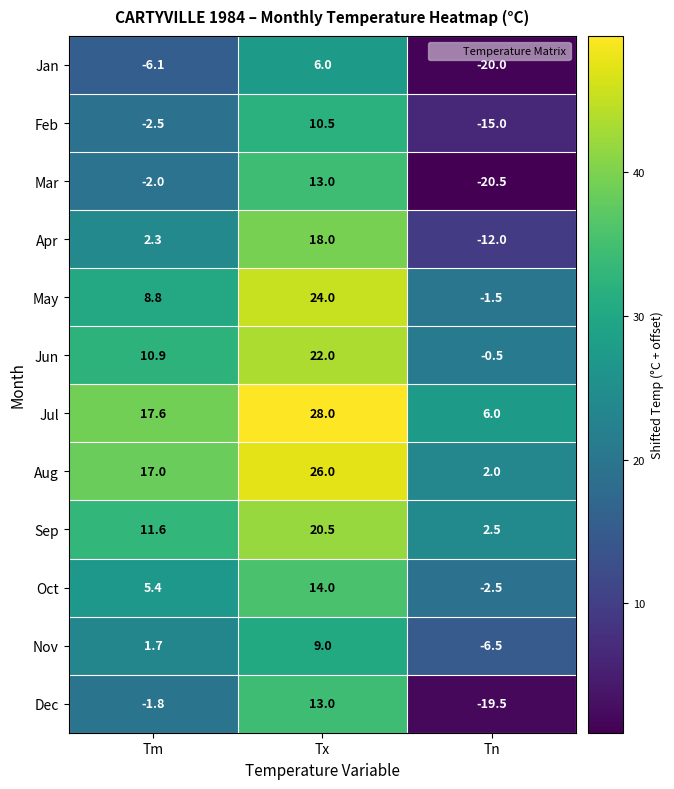

What is the average value of the Oct series?

5.6